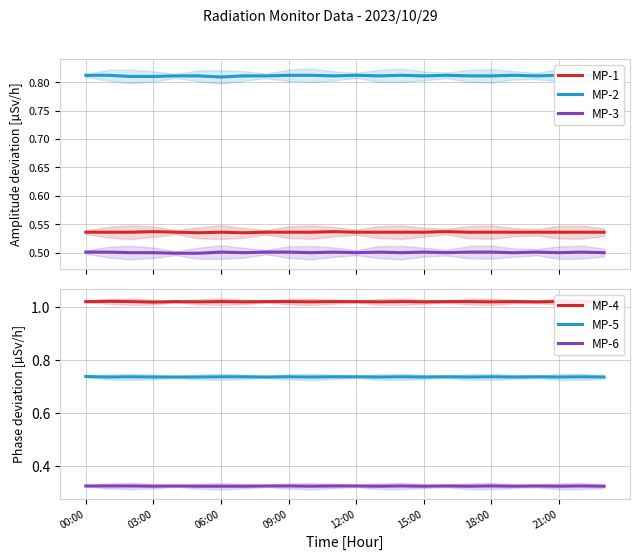

Is it true that MP-3 equals 0.5 at 14?

True